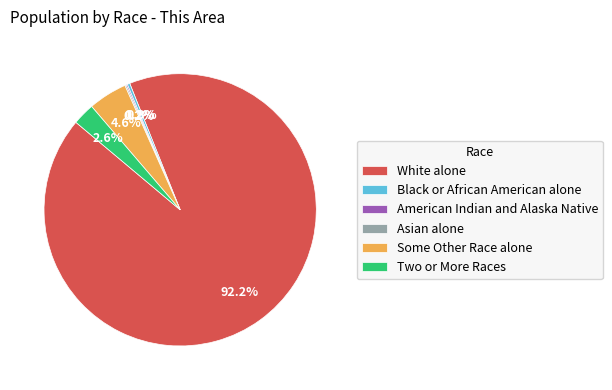

What percentage is the Two or More Races slice, to the nearest percent?

3%